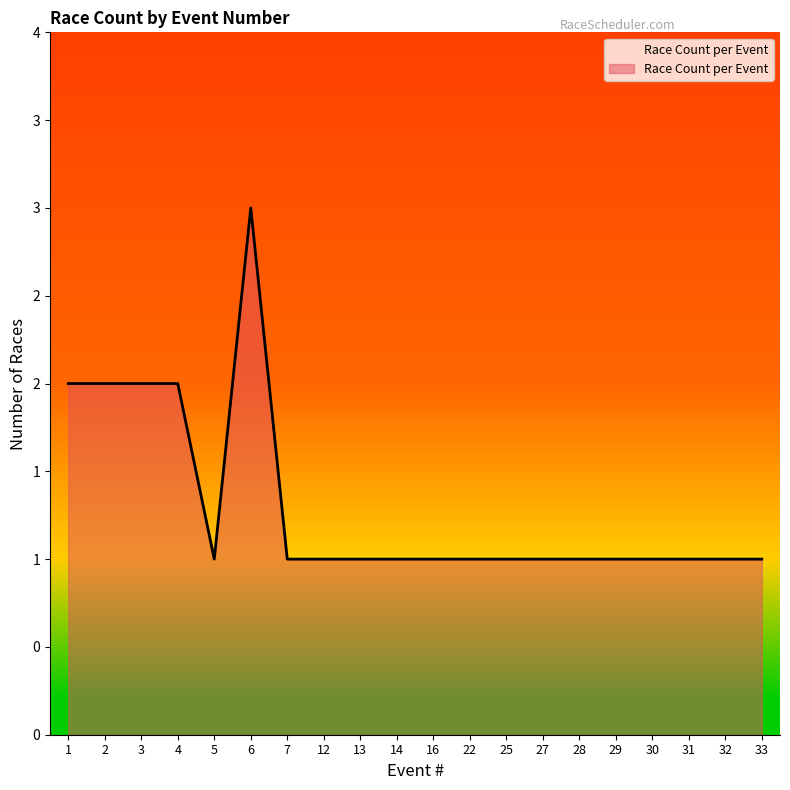

Is it true that the value at 7 is 1?

True